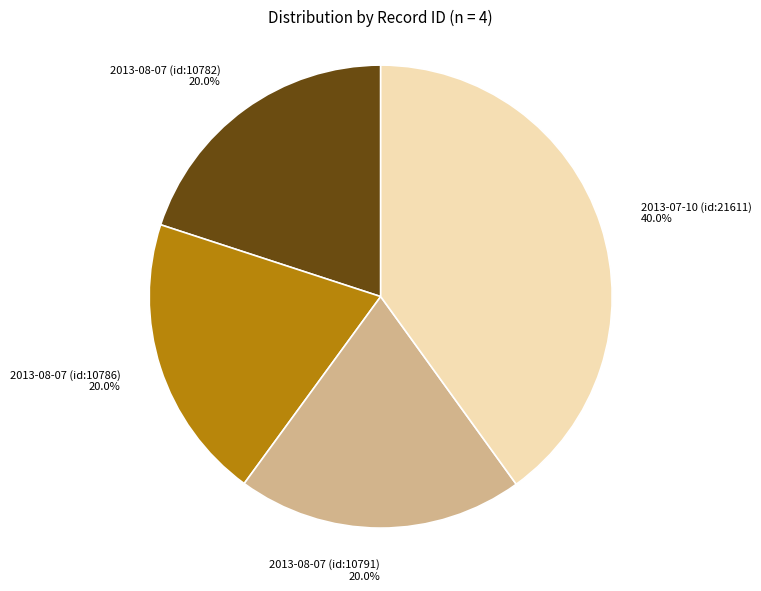

What percentage is NOT represented by 2013-08-07 (id:10786)?

80.0%